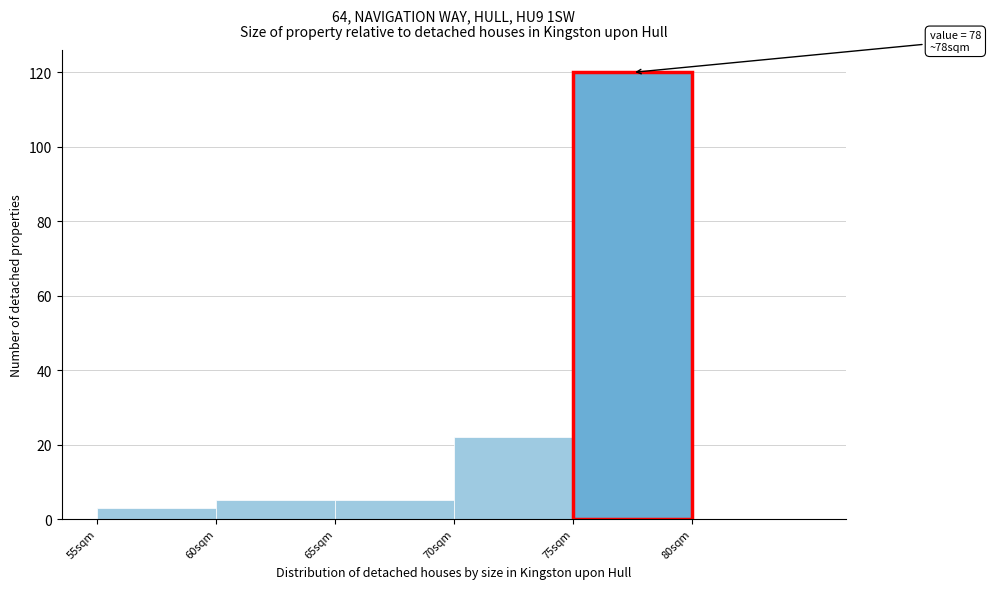

Which range on the x-axis has the tallest bar?

75 to 80